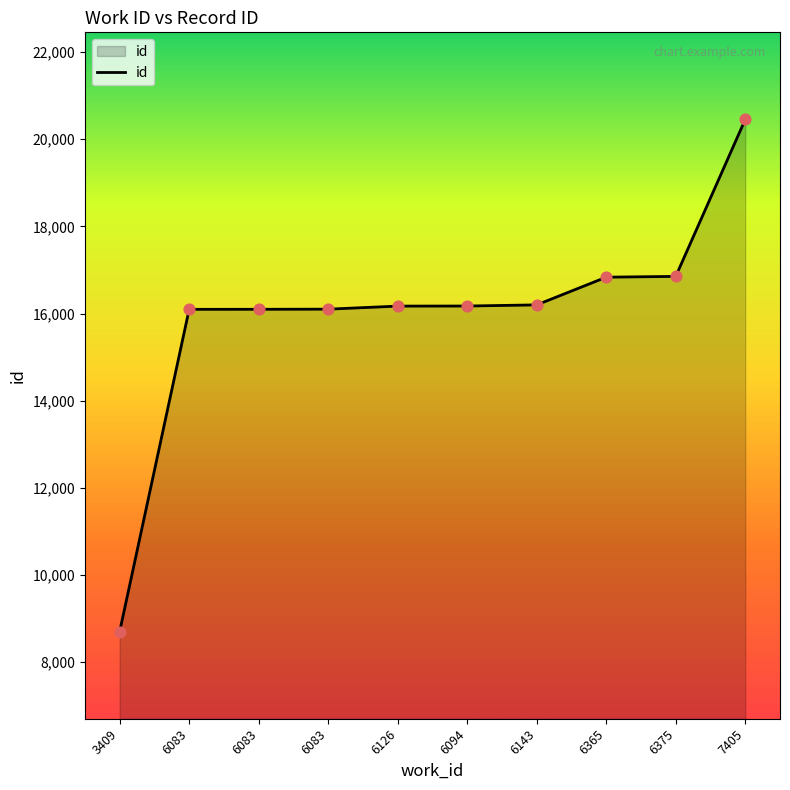

How many lines are shown in the chart?

1